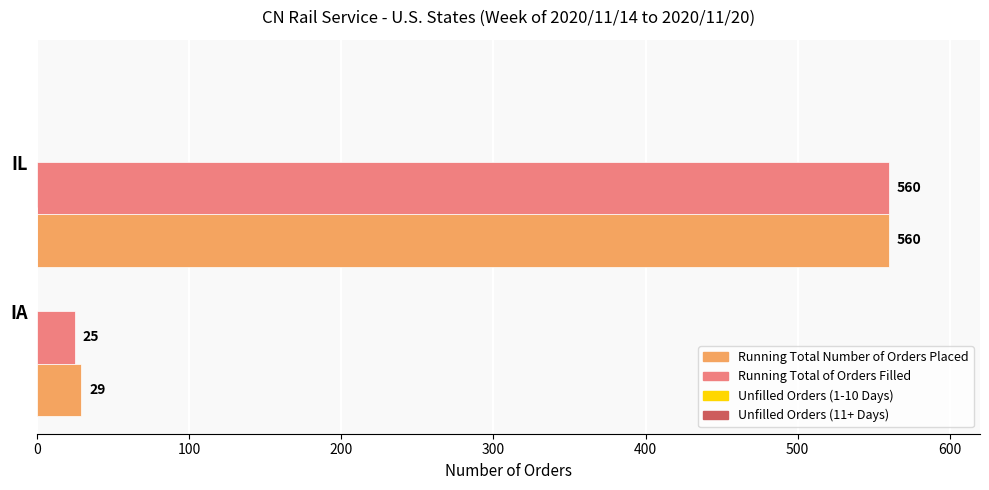

What is the maximum value for Running Total of Orders Filled?

560